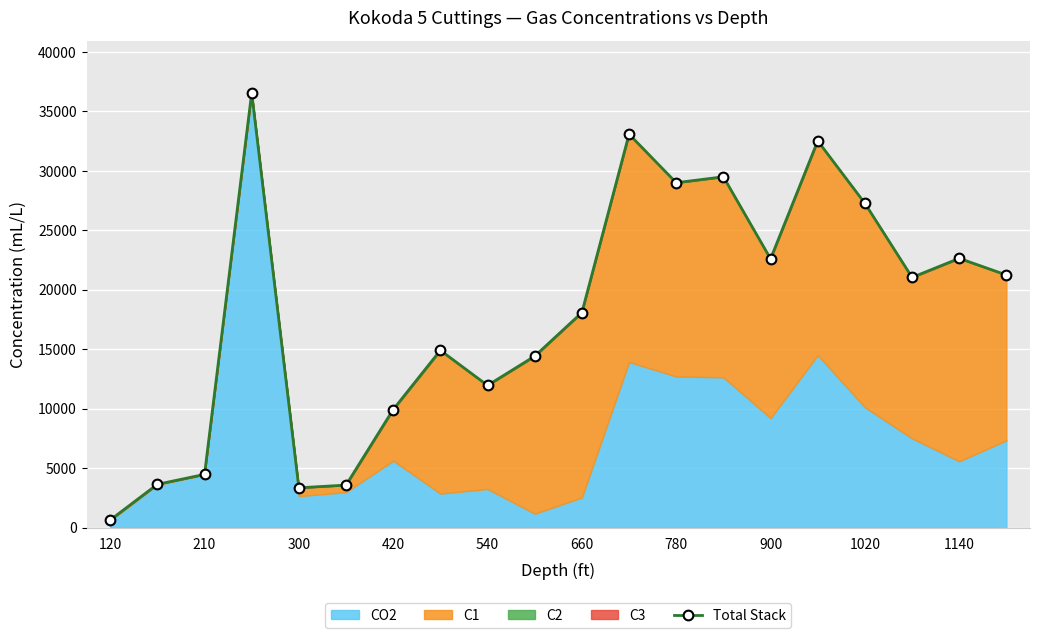

Reading left to right, transcribe all the data shown in this chart.

649.6	3651.1	4483.6	36568.7	3358.7	3584.7	9938.1	14914.8	11966.6	14424.2	18091.7	33085.4	29004.7	29502.1	22604.2	32520.6	27269.3	21045.2	22647.4	21247.8